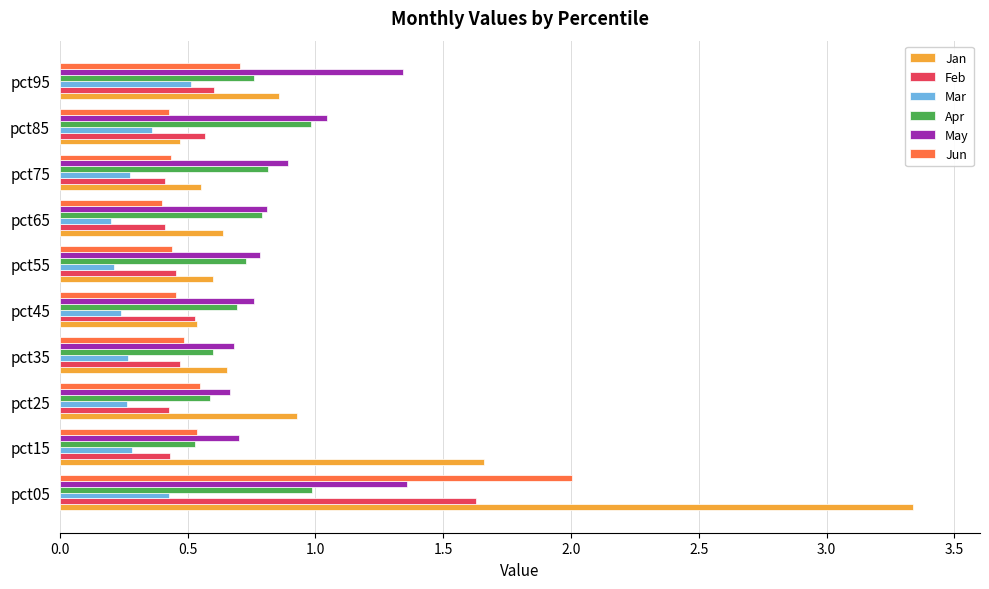

Read the Feb value at pct05.

1.6